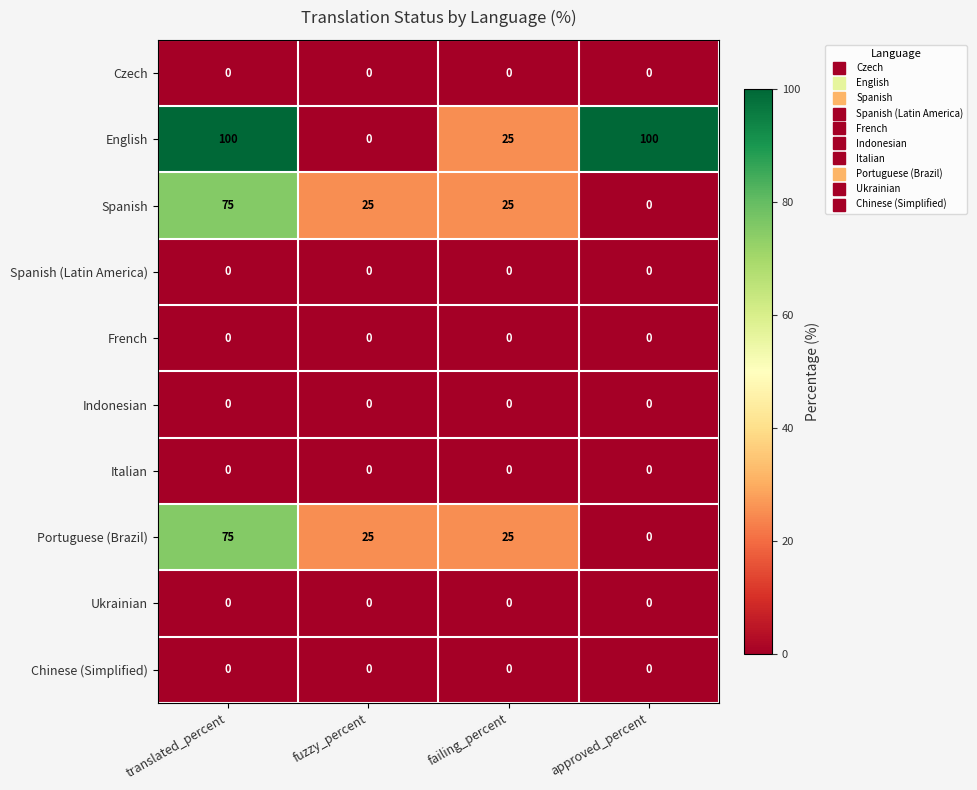

What is the sum of all Portuguese (Brazil) values?

125